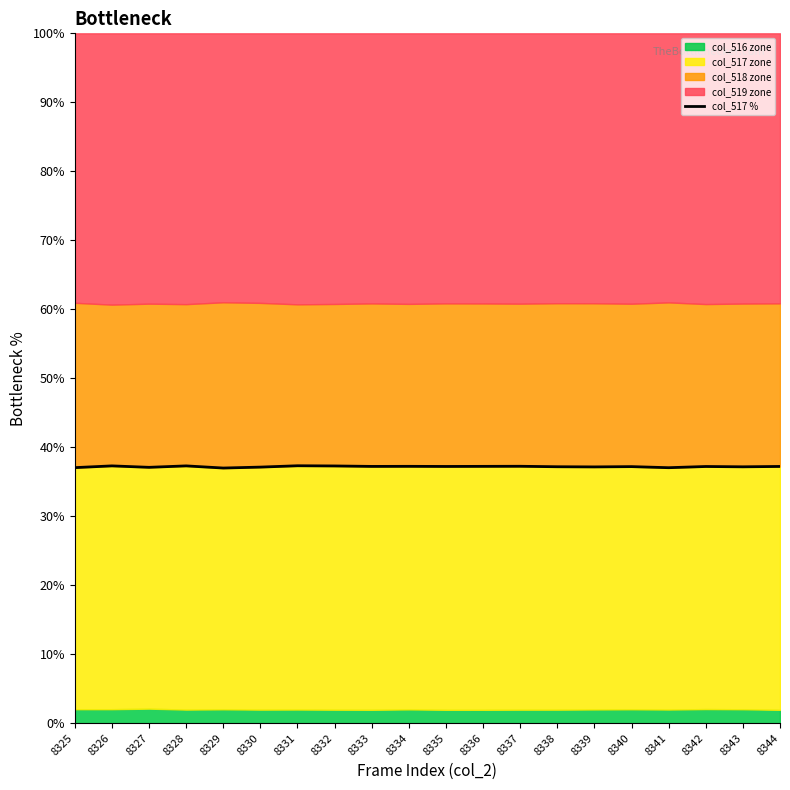

List the labels in order of value, smallest first.

8329, 8341, 8325, 8327, 8330, 8339, 8343, 8338, 8340, 8342, 8335, 8344, 8333, 8336, 8334, 8337, 8332, 8326, 8328, 8331